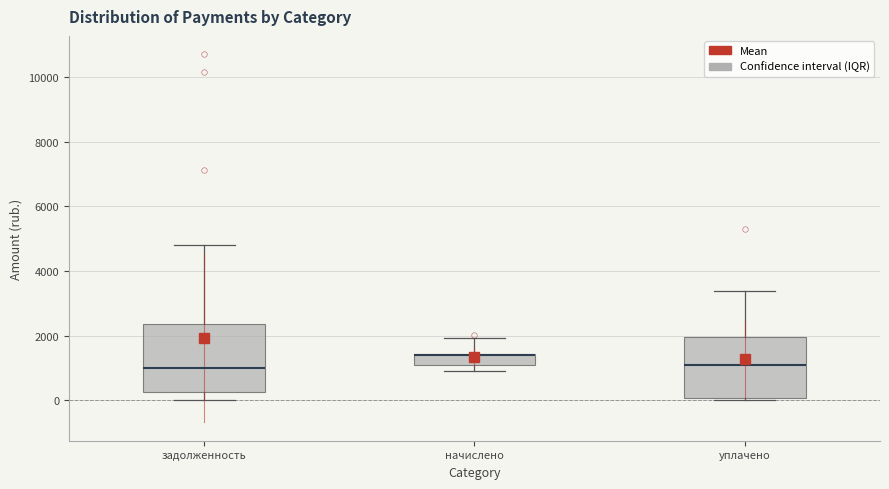

Reading left to right, transcribe this box plot: for each box, give where its median line is, the range the box spans, and where its two whiskers end, as read against the y-axis. The values are not printed on the chart, so give them approximately, as read against the axis.

задолженность: median 1000, box 200 to 2400, whiskers 0 to 4800
начислено: median 1400 (drawn on the box's upper edge), box 1000 to 1400, whiskers 1000 (below the box's lower edge) to 2000
уплачено: median 1000, box 0 to 2000, whiskers 0 (just below the box's lower edge) to 3400